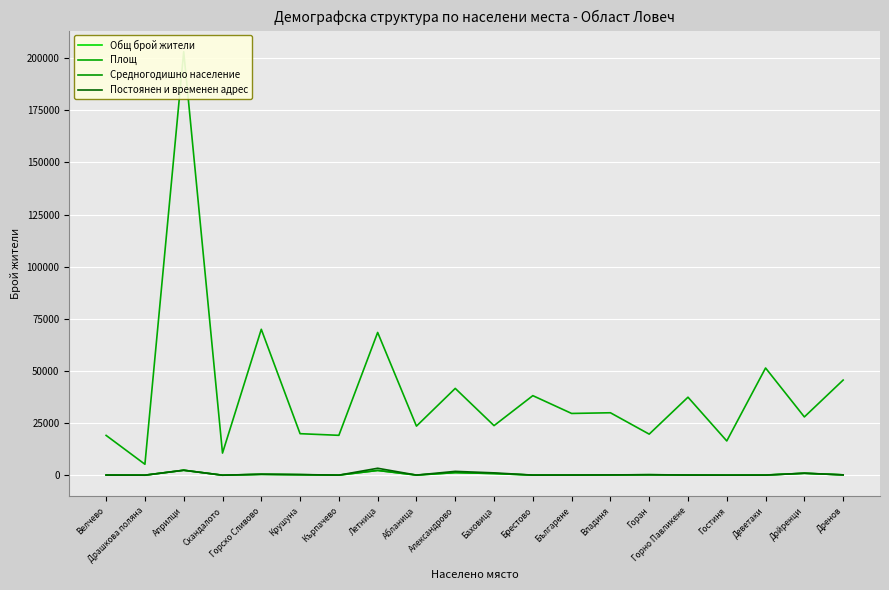

What is the label of the 8th point from the left?

Летница